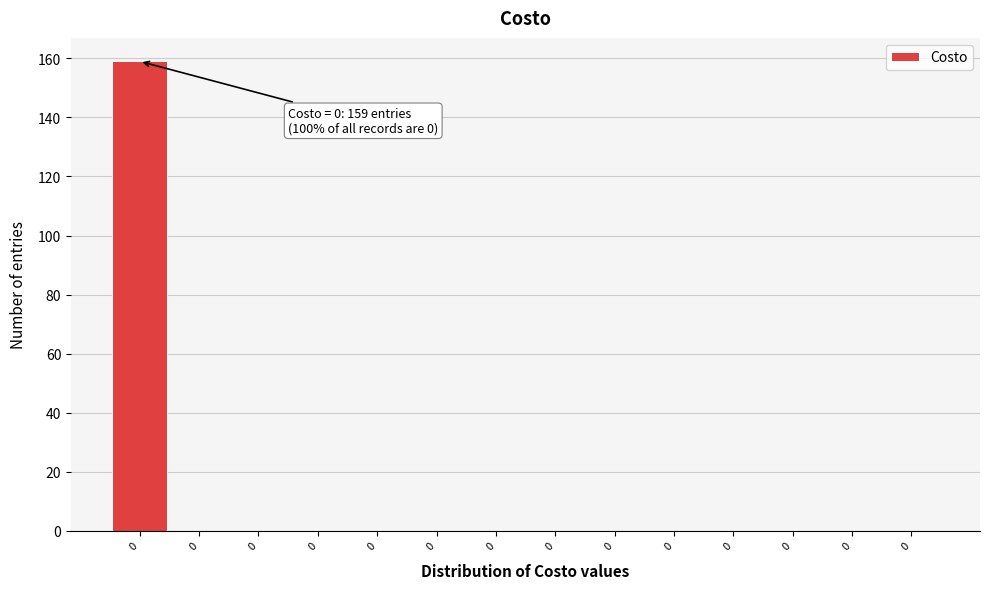

Count the number of data series in this chart.

1